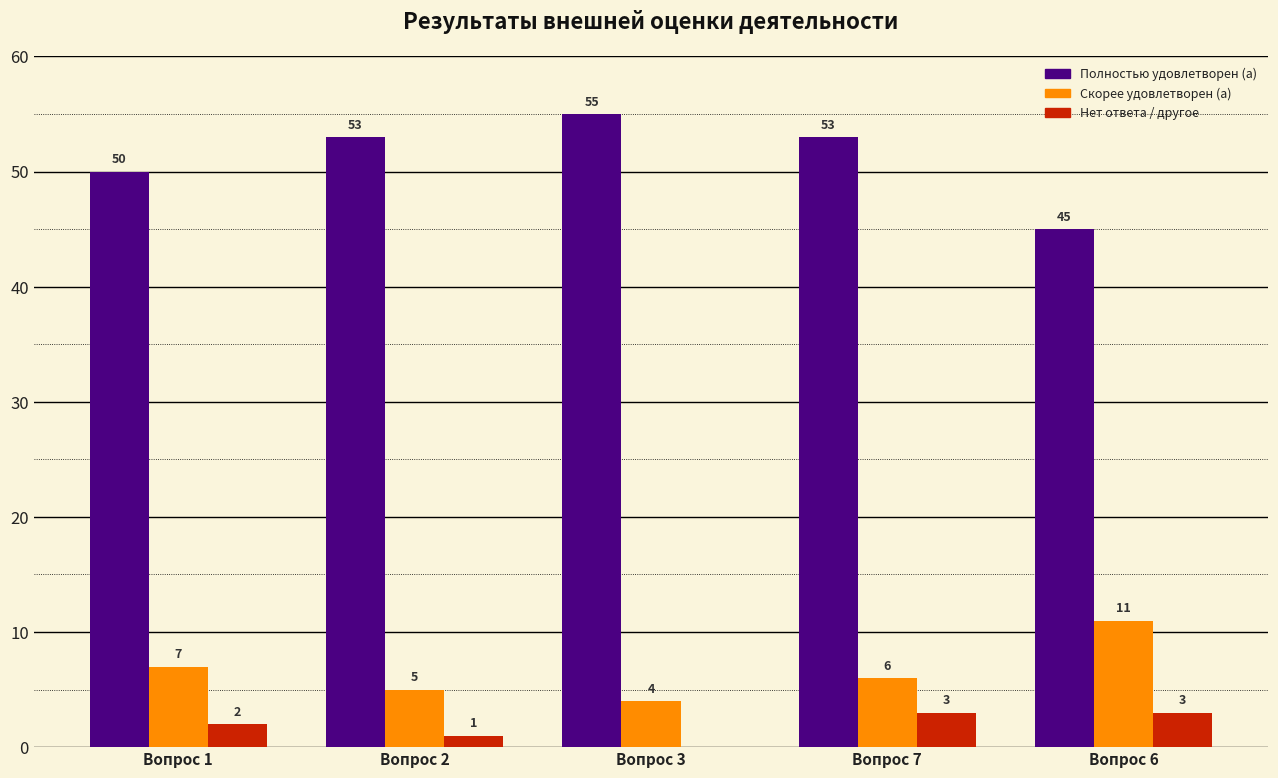

Reading left to right, what are all the values shown in this chart?

Полностью удовлетворен (а): Вопрос 1=50	Вопрос 2=53	Вопрос 3=55	Вопрос 7=53	Вопрос 6=45
Скорее удовлетворен (а): Вопрос 1=7	Вопрос 2=5	Вопрос 3=4	Вопрос 7=6	Вопрос 6=11
Нет ответа / другое: Вопрос 1=2	Вопрос 2=1	Вопрос 3=0	Вопрос 7=3	Вопрос 6=3